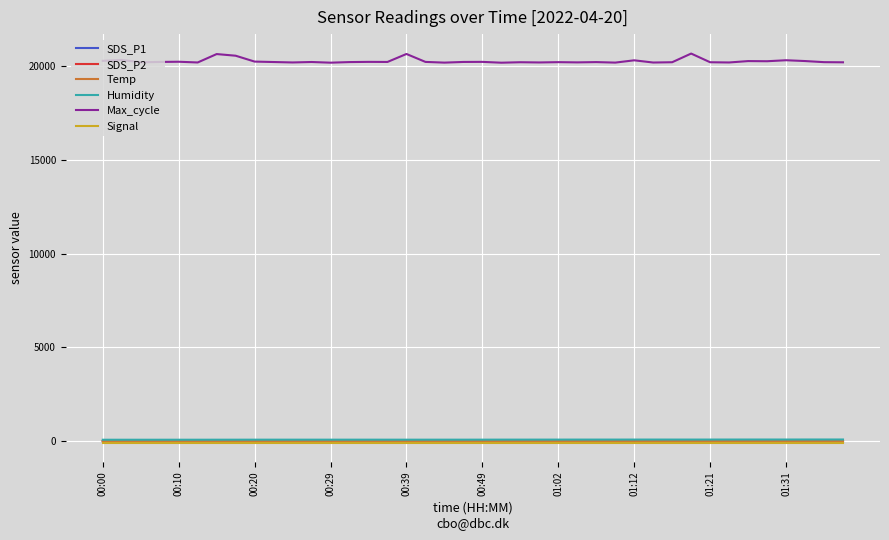

Which series has the widest spread of values?

Max_cycle